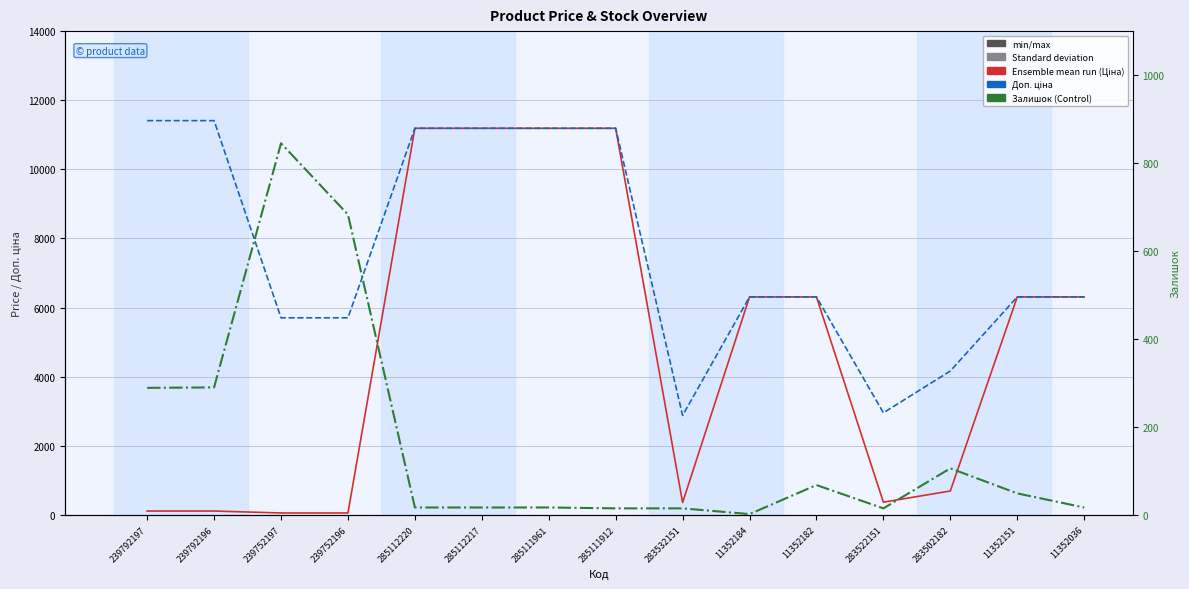

What is the difference between the maximum and minimum values in the Доп. ціна series?

8531.2